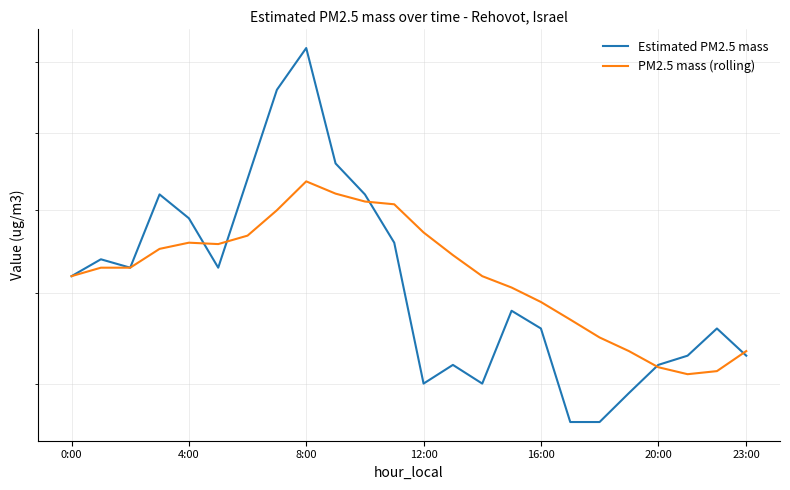

At which label is PM2.5 mass (rolling) closest to 12?

15